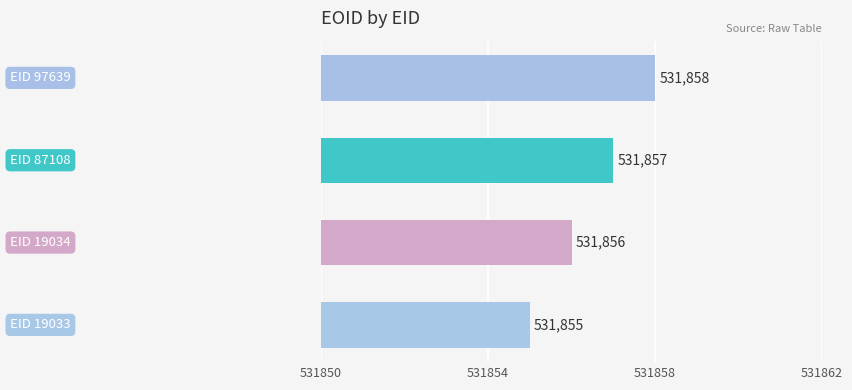

What is the maximum value shown in the chart?

531858